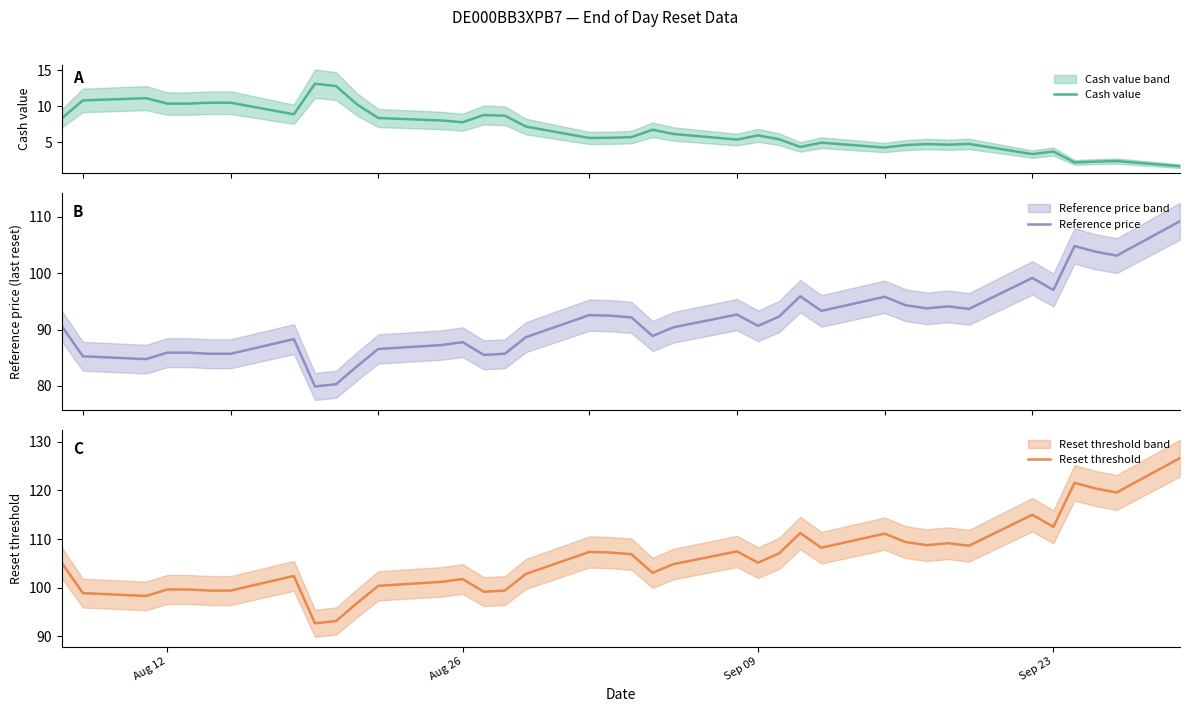

True or false: Reference price has more than 2 interior local peaks.

True